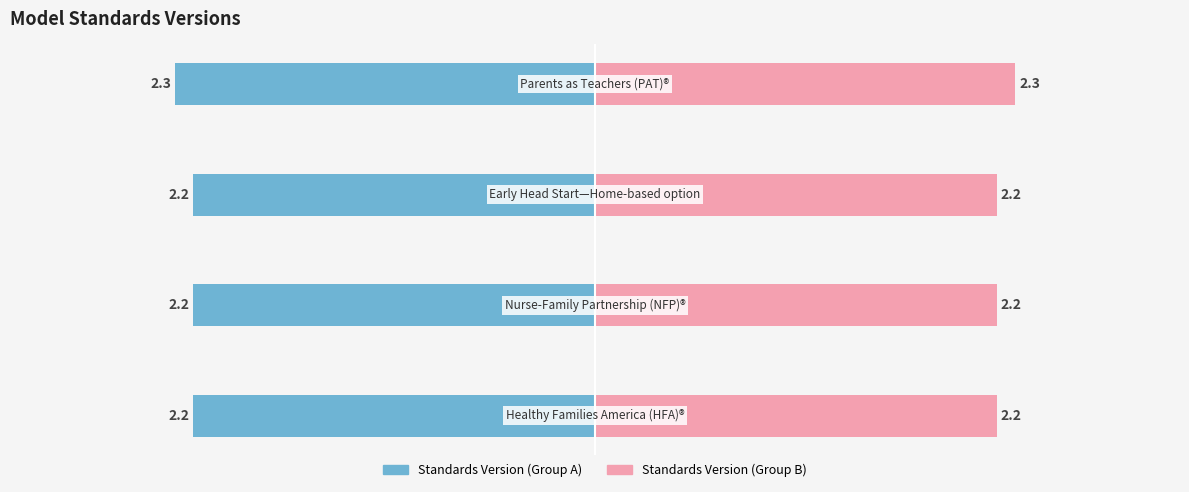

Reading left to right, extract all data points from this chart.

Standards Version (Left): -2.2	-2.2	-2.2	-2.3
Standards Version (Right): 2.2	2.2	2.2	2.3